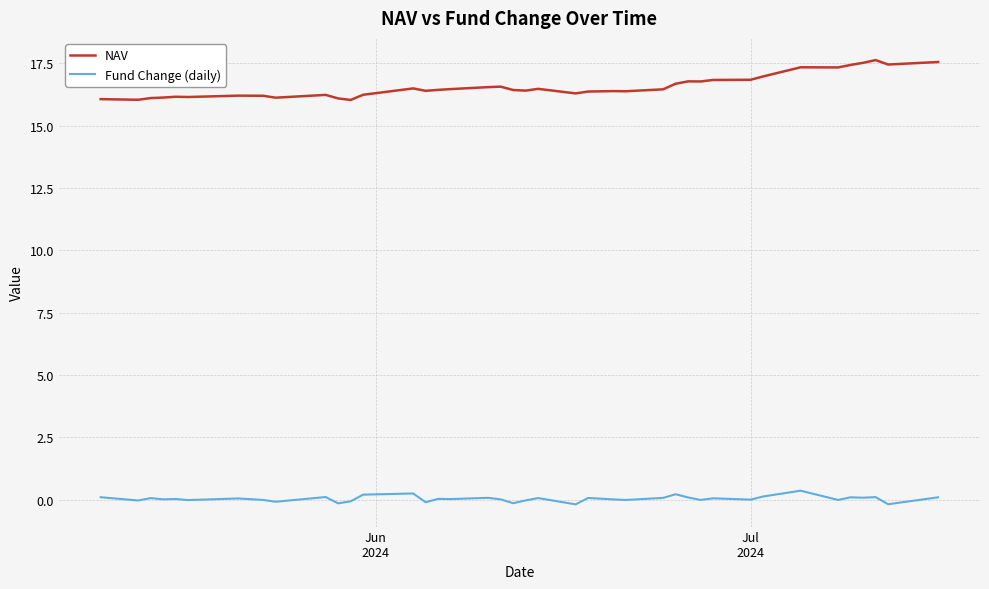

What is the smallest value displayed?

-0.2